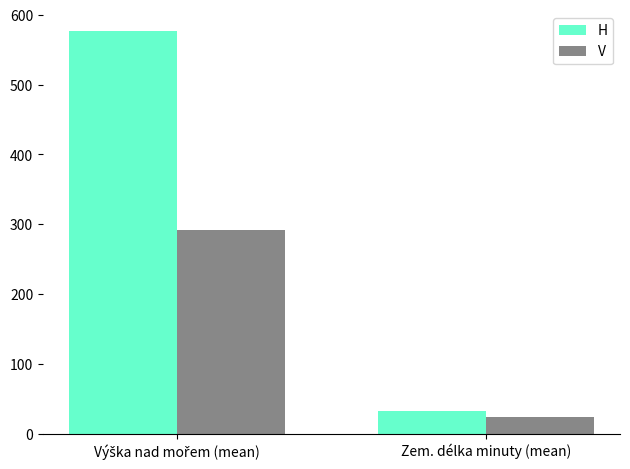

Which series has the largest range (max minus min)?

H